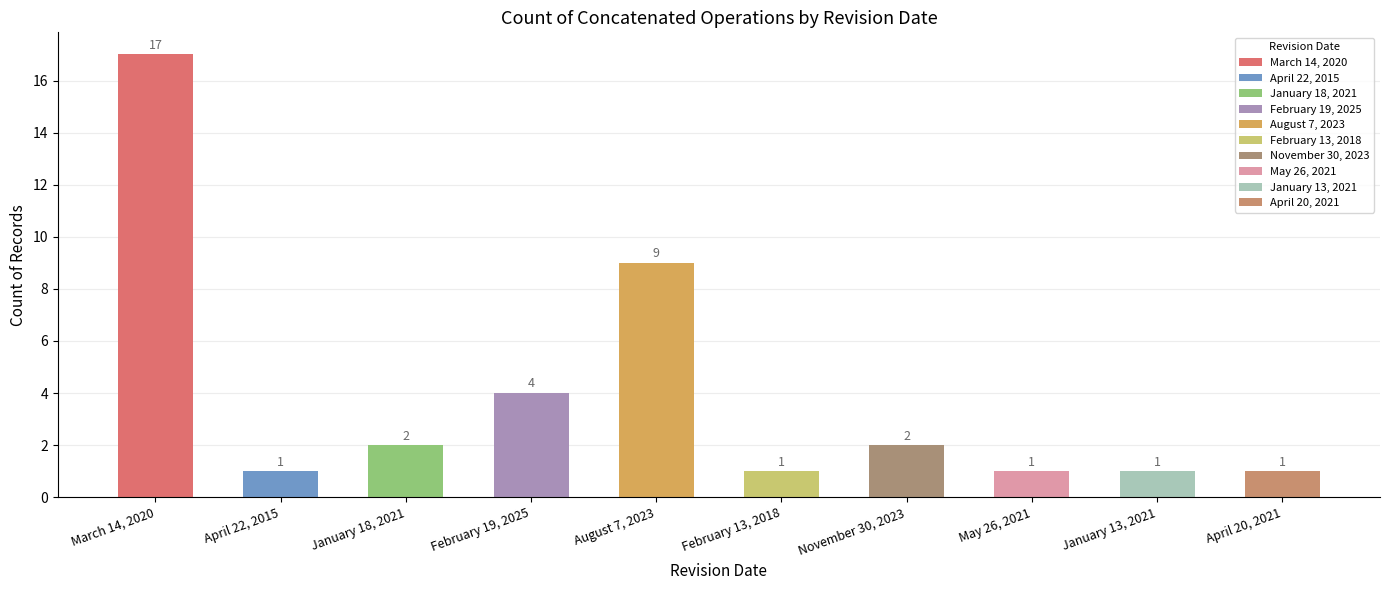

Which category has the highest value across all series?

March 14, 2020